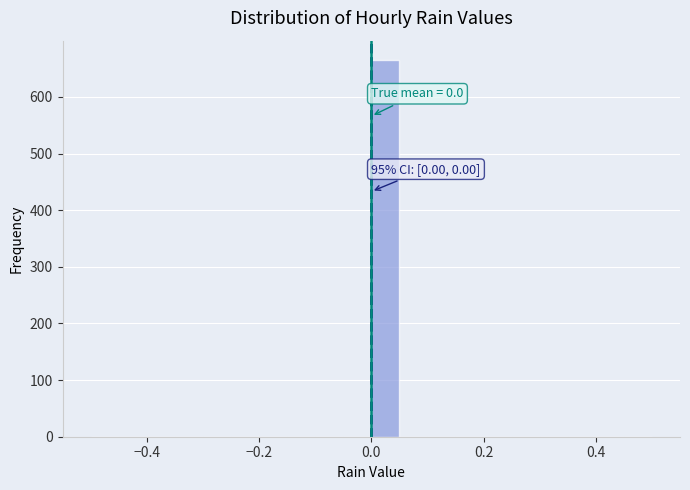

Read against the x-axis, roughly where is the centre of the tallest bar?

0.02